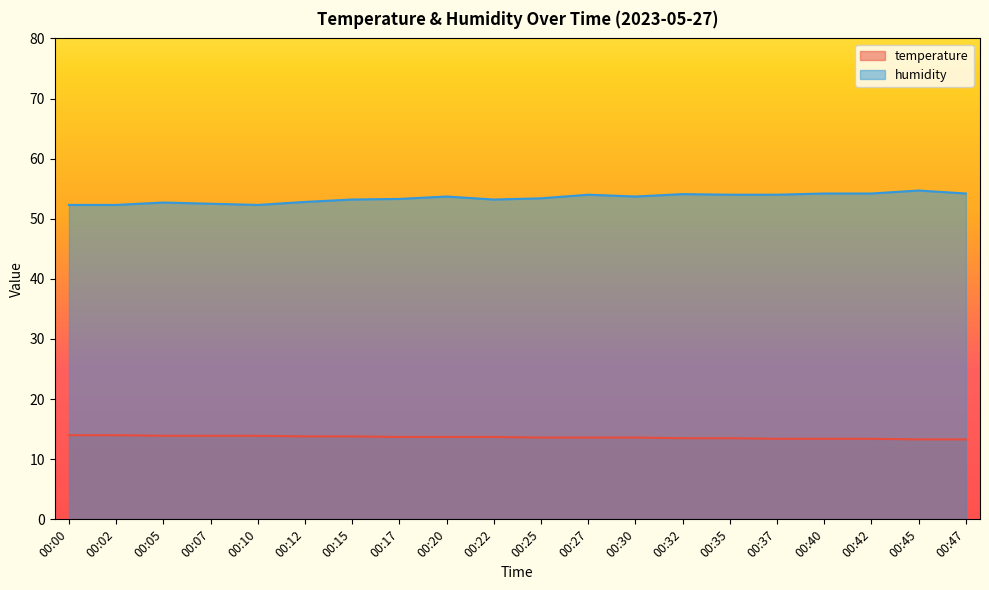

What is the smallest value displayed?

13.3